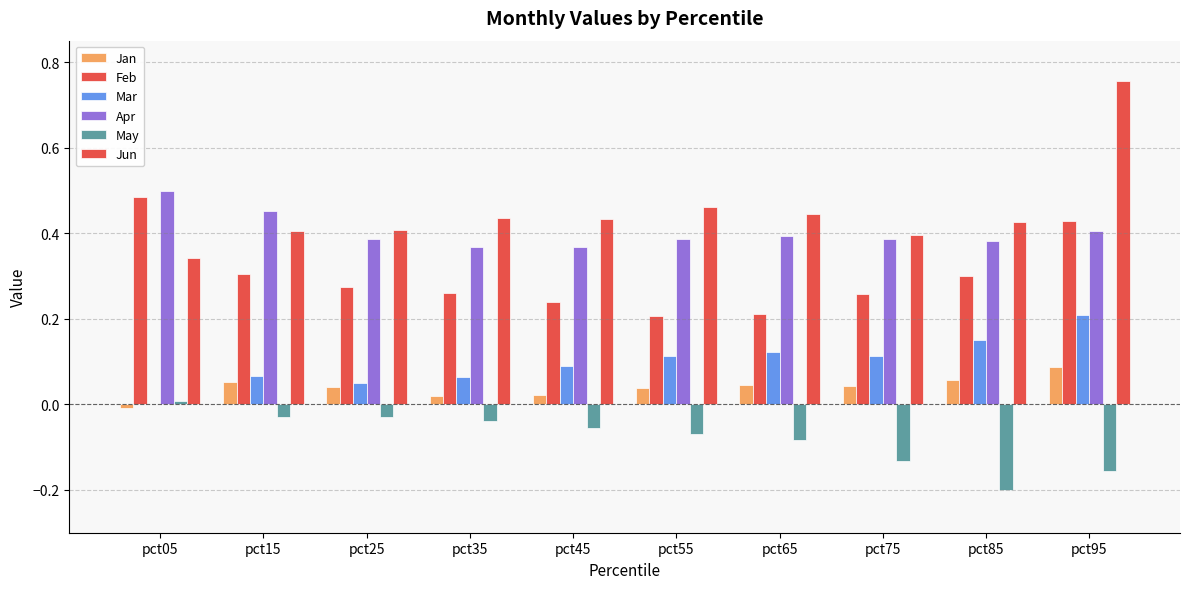

Reading left to right, transcribe all the data shown in this chart.

Jan: -0.0	0.1	0.0	0.0	0.0	0.0	0.0	0.0	0.1	0.1
Feb: 0.5	0.3	0.3	0.3	0.2	0.2	0.2	0.3	0.3	0.4
Mar: 0.0	0.1	0.0	0.1	0.1	0.1	0.1	0.1	0.2	0.2
Apr: 0.5	0.5	0.4	0.4	0.4	0.4	0.4	0.4	0.4	0.4
May: 0.0	-0.0	-0.0	-0.0	-0.1	-0.1	-0.1	-0.1	-0.2	-0.2
Jun: 0.3	0.4	0.4	0.4	0.4	0.5	0.4	0.4	0.4	0.8